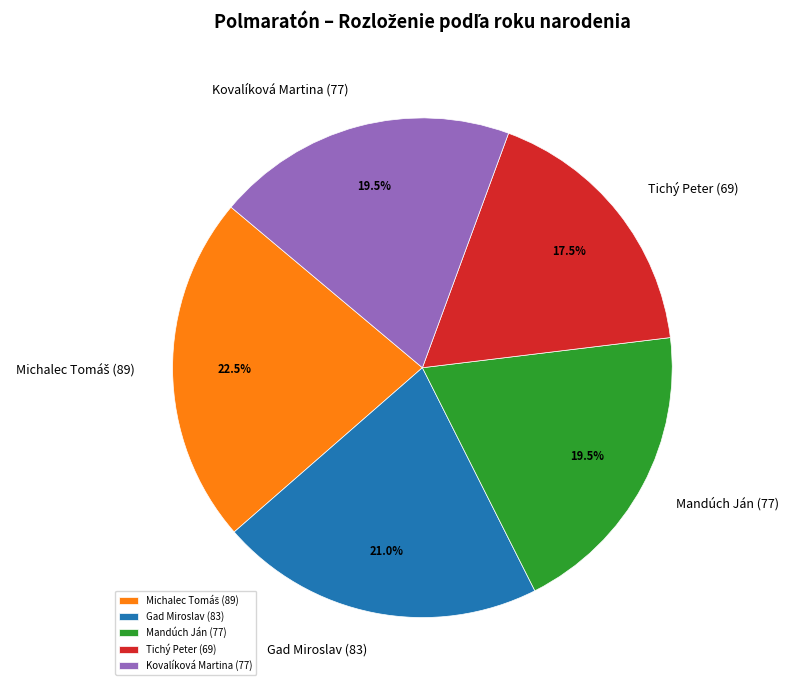

Is it true that Mandúch Ján (77) is 25% of the pie?

False